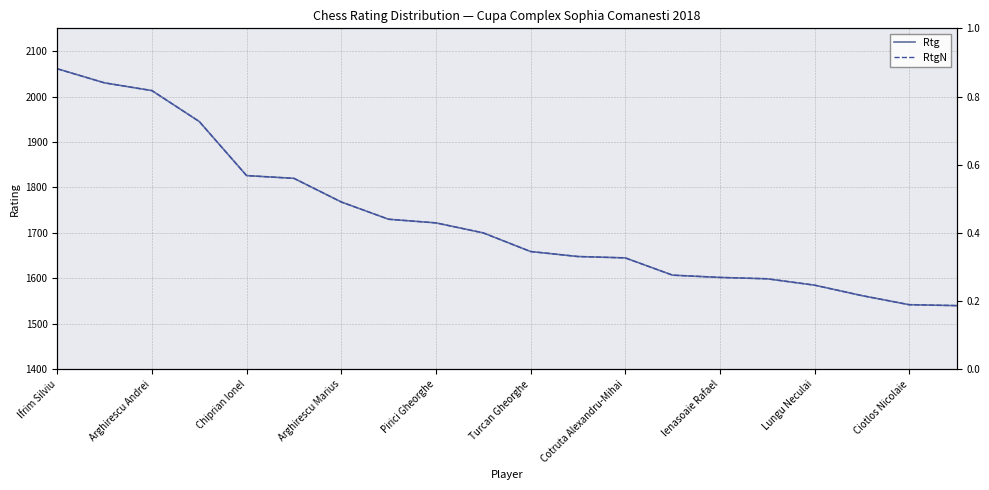

At which category is the sum across all series the highest?

Ifrim Silviu